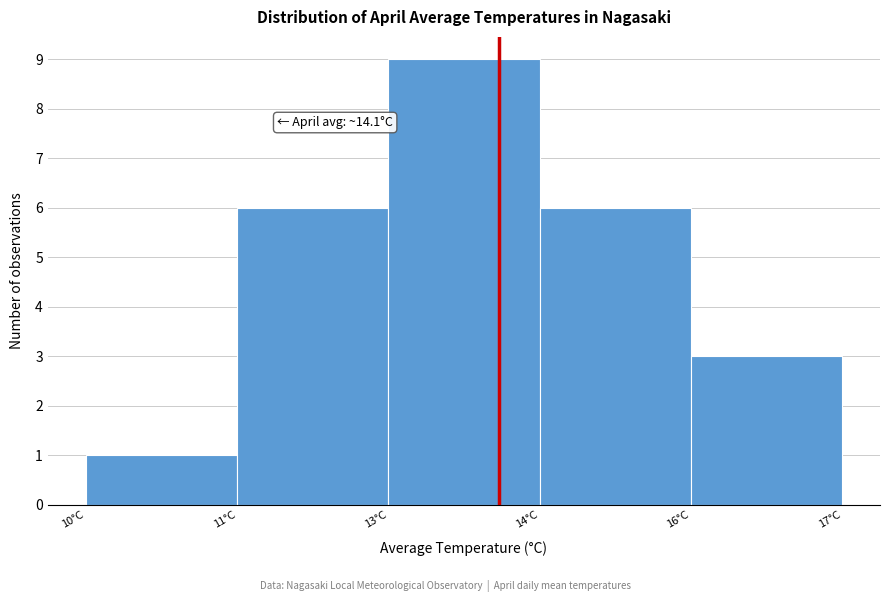

Reading left to right, what are all the values shown in this chart?

1	6	9	6	3